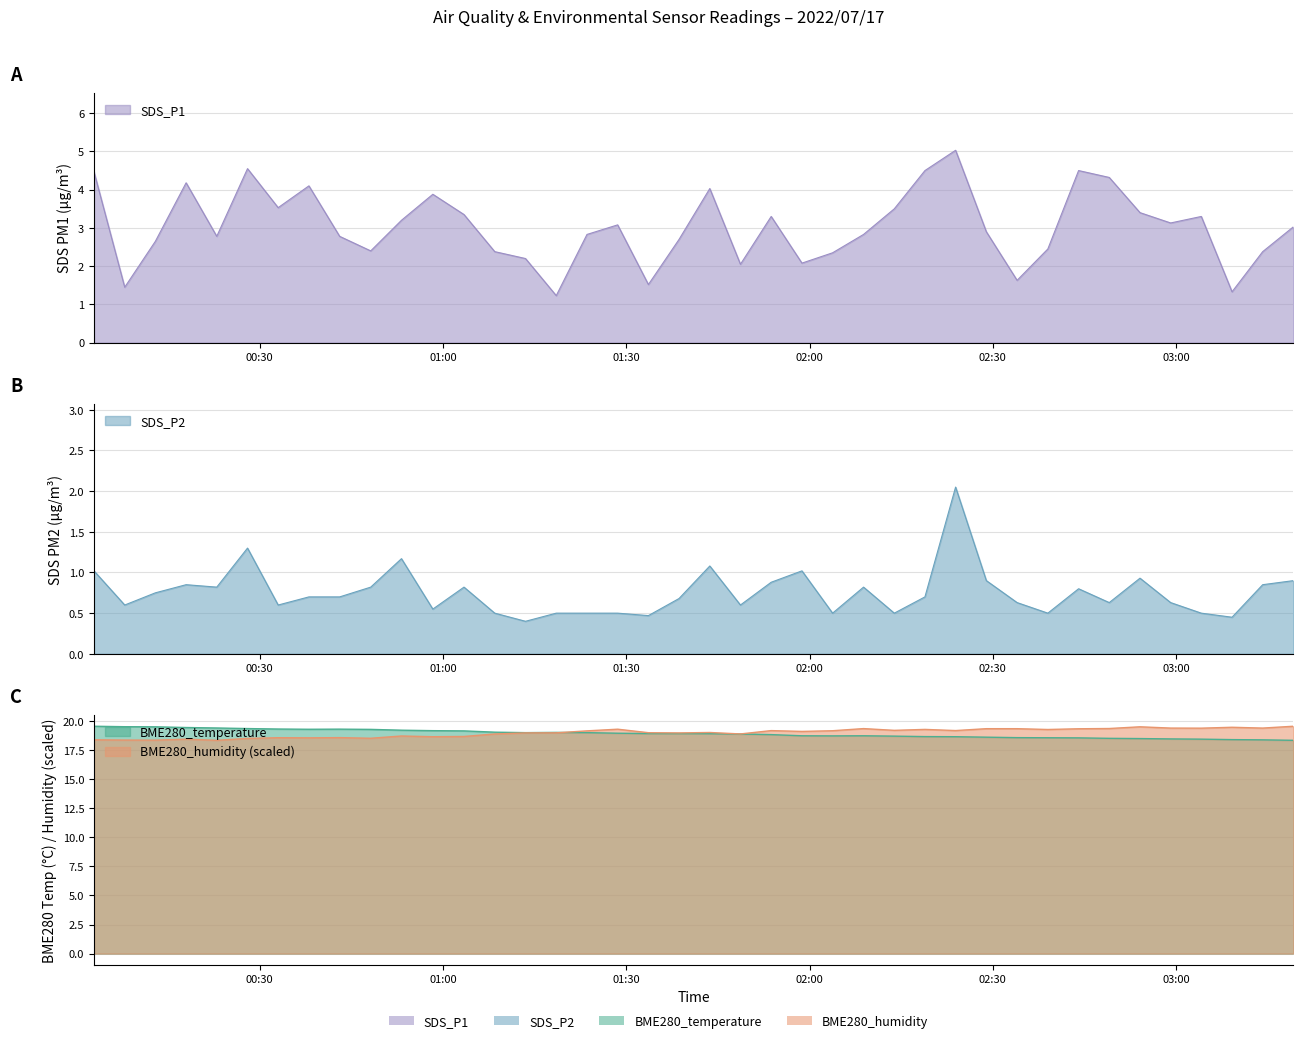

How many lines are shown in the chart?

4